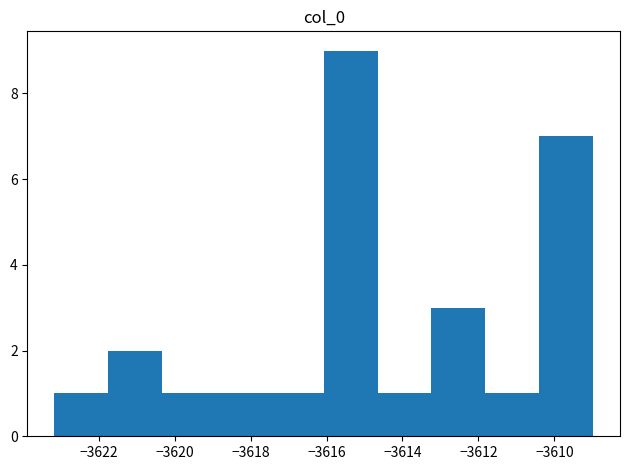

What is the height of the bar covering -3610.4 to -3609.0 on the x-axis? Neither the bar edges nor the heights are printed on the chart, so give them approximately, as read against the axes.

7